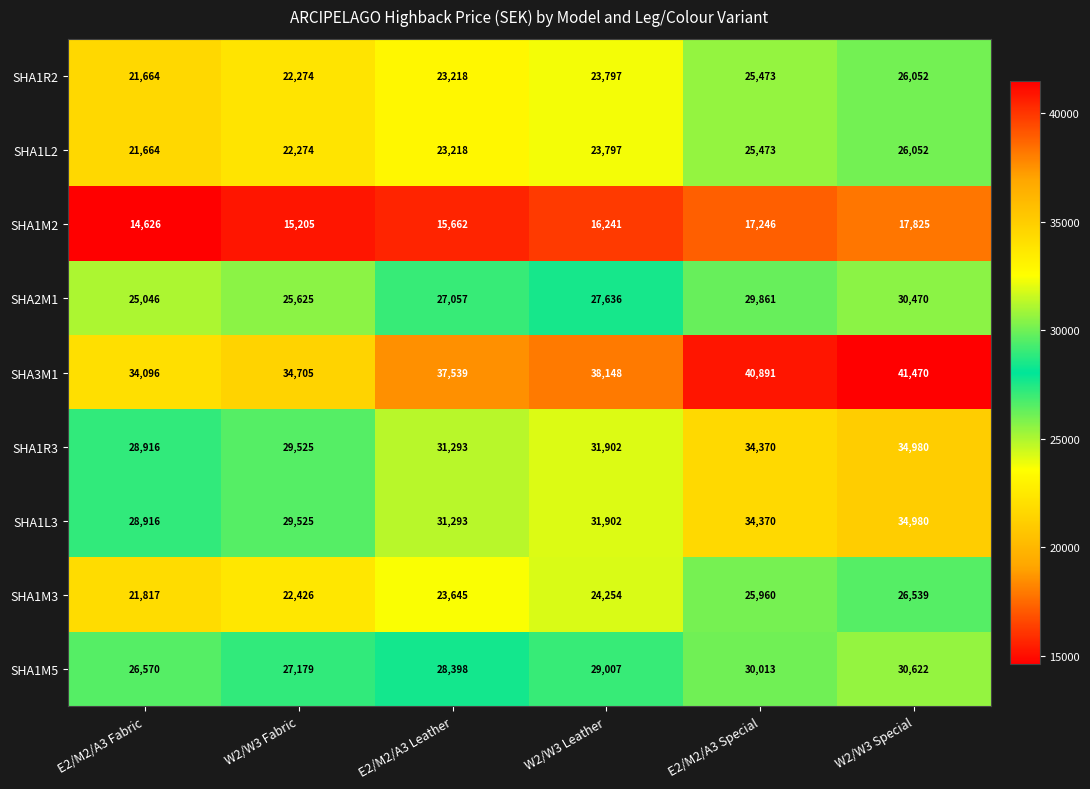

At how many categories does at least one series exceed 20658?

6